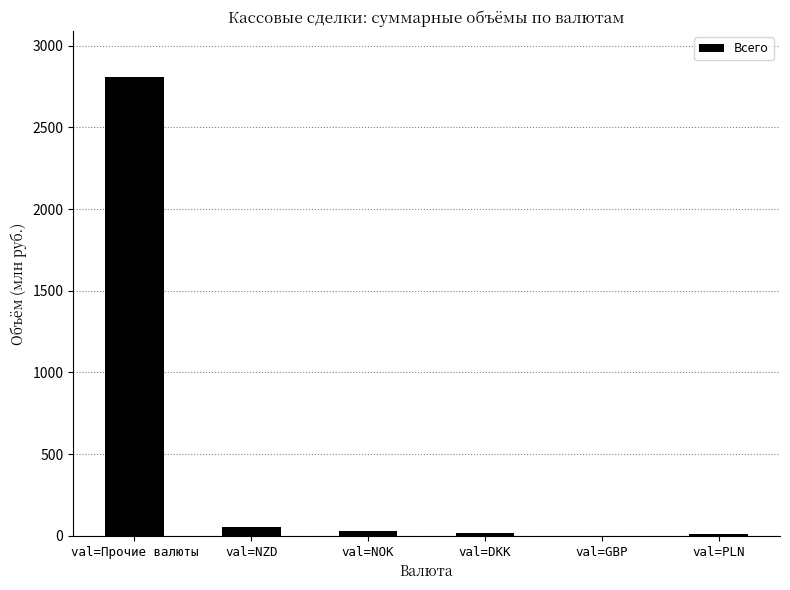

What is the difference between the values at val=Прочие валюты and val=NZD?

2756.5